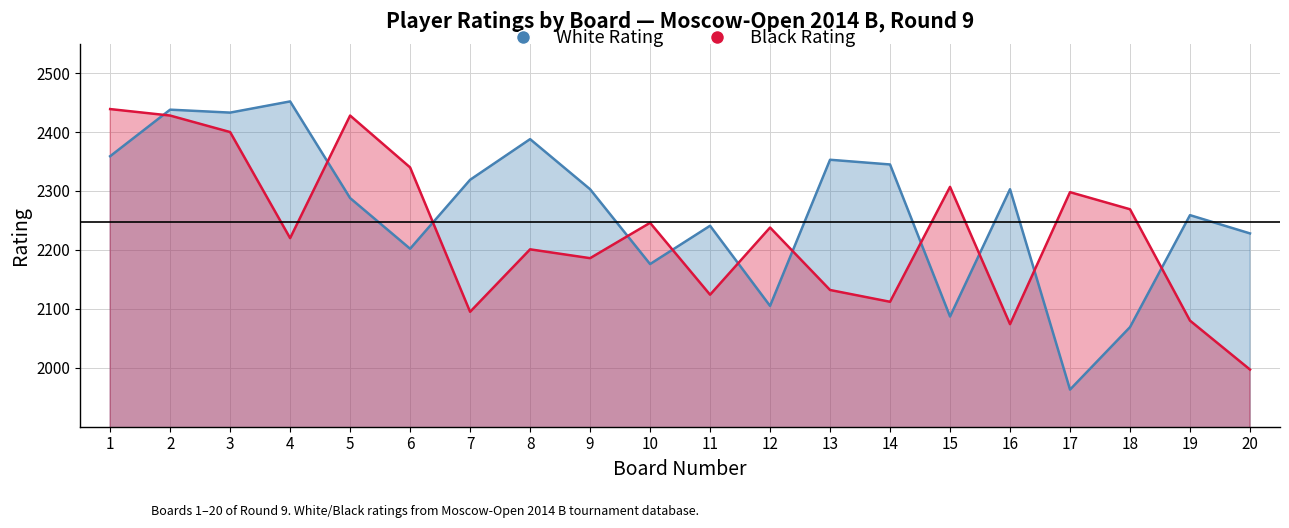

How many data points in White Rating are less than 2303?

10